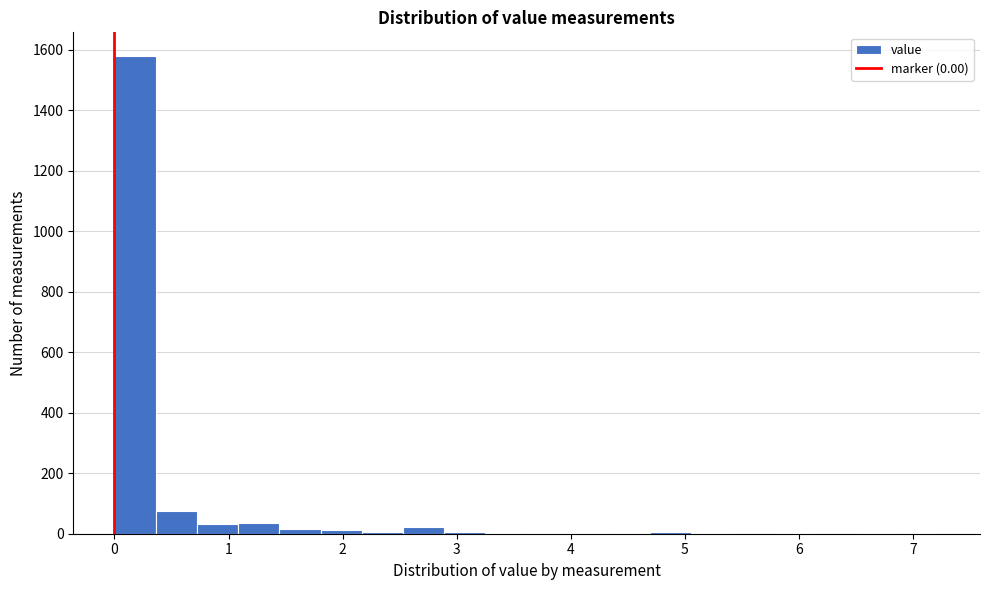

Read against the x-axis, roughly where is the centre of the tallest bar?

0.2